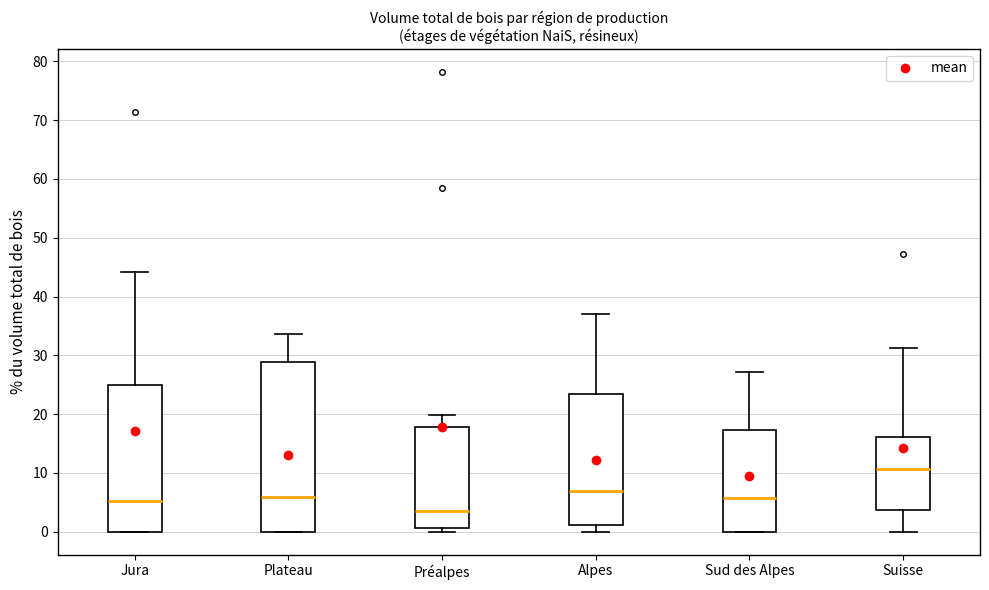

Reading left to right, transcribe this box plot: for each box, give where its median line is, the range the box spans, and where its two whiskers end, as read against the y-axis. The values are not printed on the chart, so give them approximately, as read against the axis.

Jura: median 5, box 0 to 25, whiskers 0 to 44
Plateau: median 6, box 0 to 29, whiskers 0 to 34
Préalpes: median 4, box 1 to 18, whiskers 0 to 20
Alpes: median 7, box 1 to 23, whiskers 0 to 37
Sud des Alpes: median 6, box 0 to 17, whiskers 0 to 27
Suisse: median 11, box 4 to 16, whiskers 0 to 31